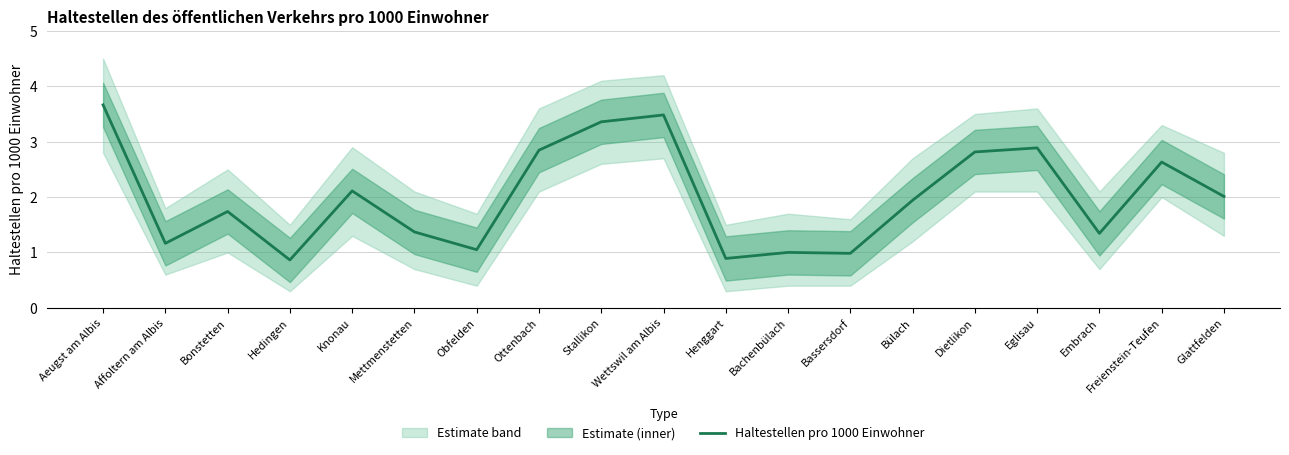

List the labels in order of value, largest first.

Aeugst am Albis, Wettswil am Albis, Stallikon, Eglisau, Ottenbach, Dietlikon, Freienstein-Teufen, Knonau, Glattfelden, Bülach, Bonstetten, Mettmenstetten, Embrach, Affoltern am Albis, Obfelden, Bachenbülach, Bassersdorf, Henggart, Hedingen